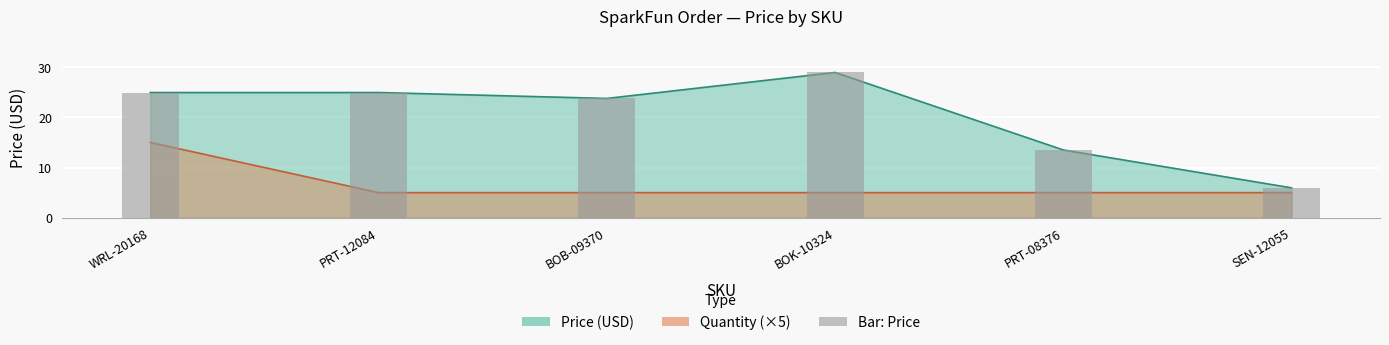

Which series has the largest range (max minus min)?

Price (USD)